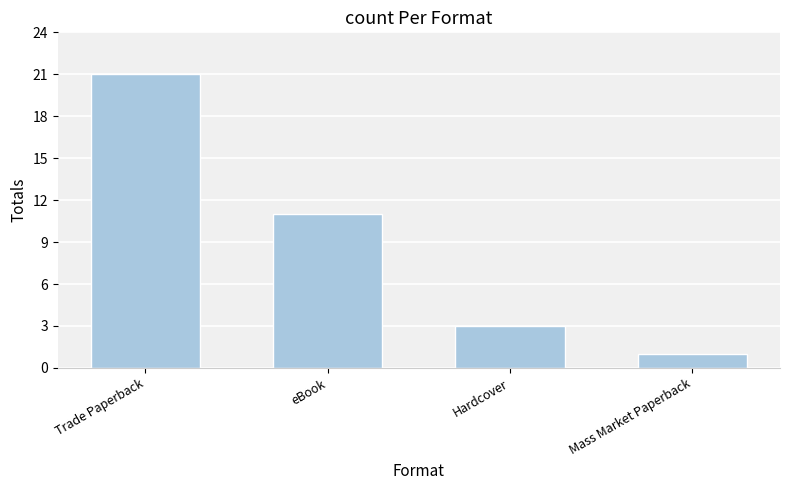

The value at Trade Paperback is 21. True or false?

True